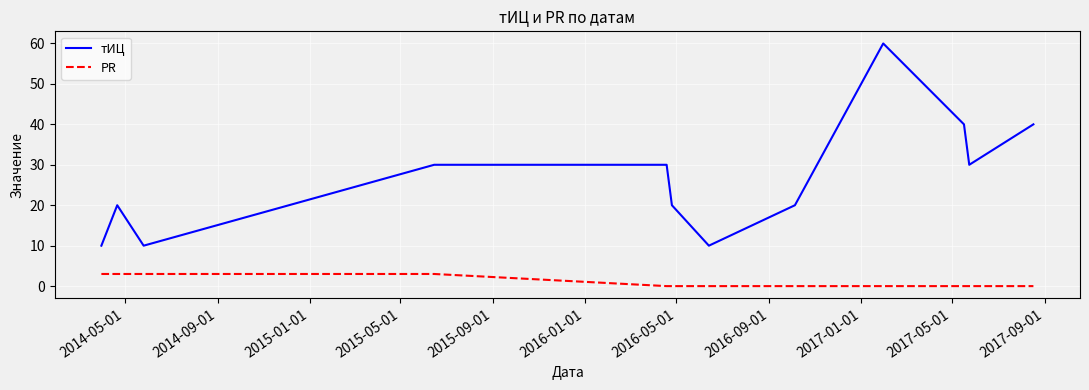

True or false: PR and тИЦ cross at least once.

False